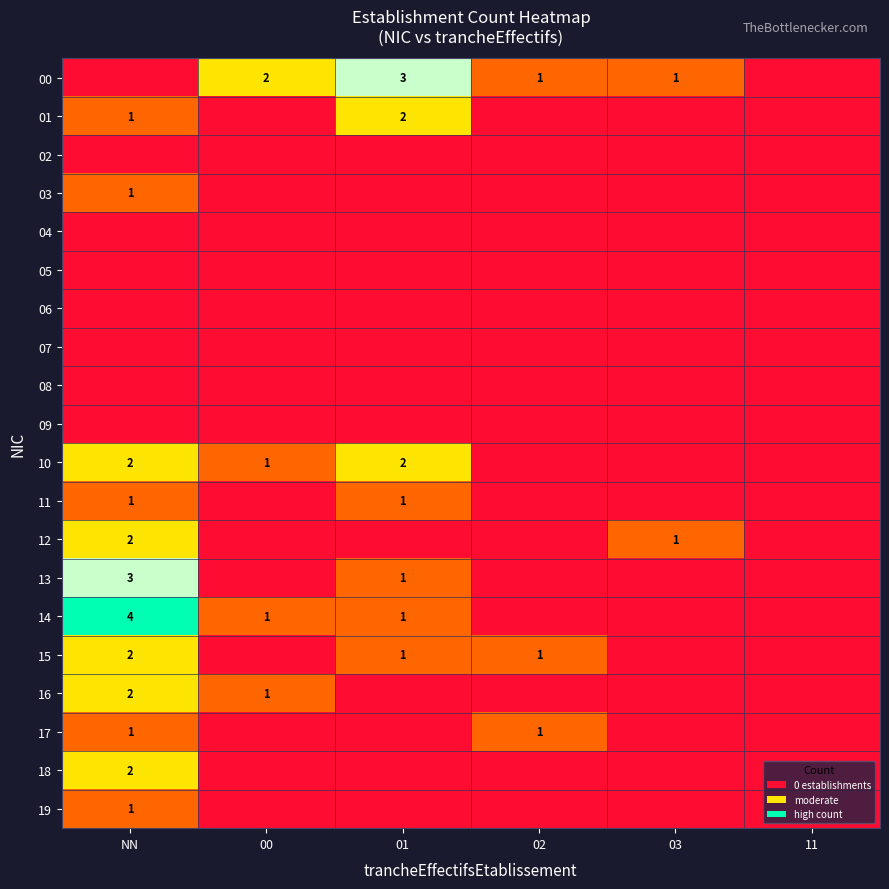

The 15 series shows 3 at NN. True or false?

False